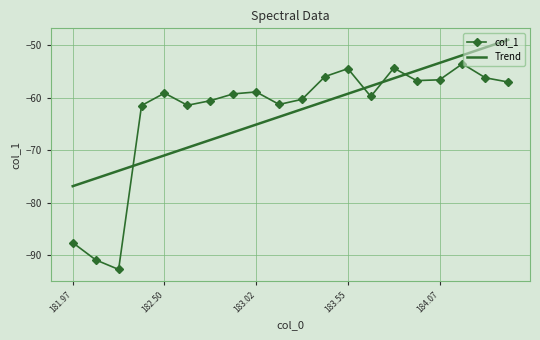

Which series ends up on top after the final intersection of Trend and col_1?

Trend